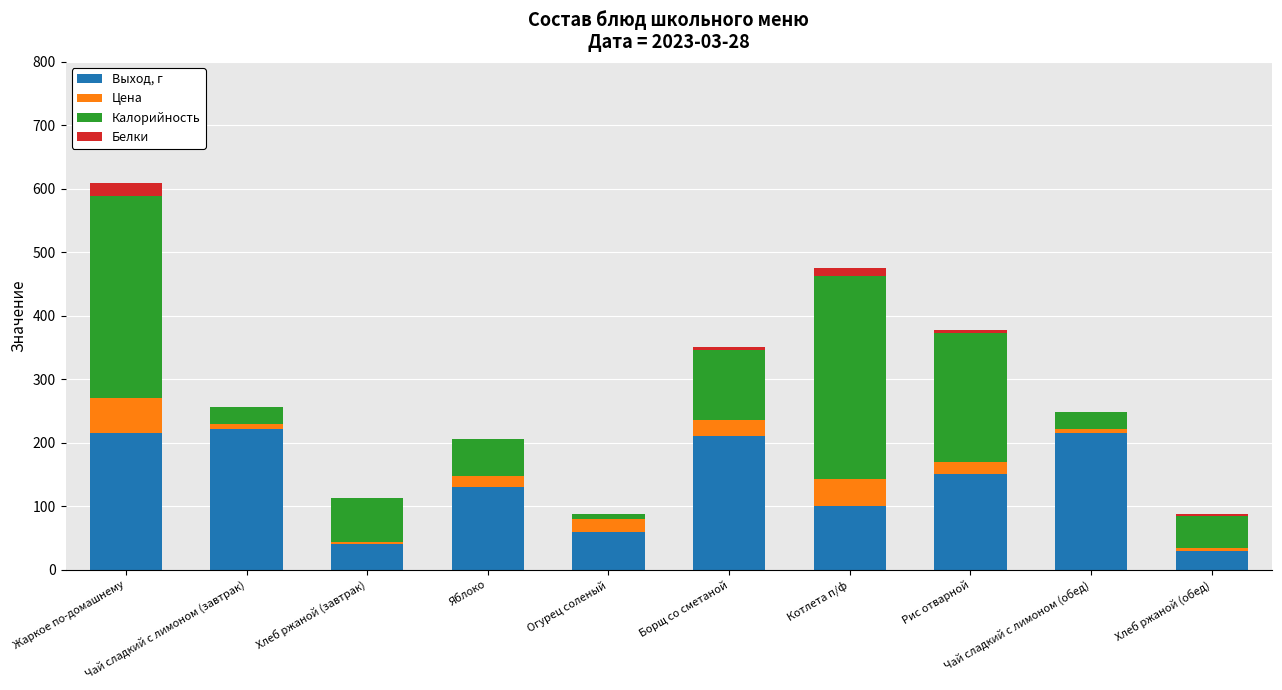

Are the bars grouped side by side (vs. stacked)?

No